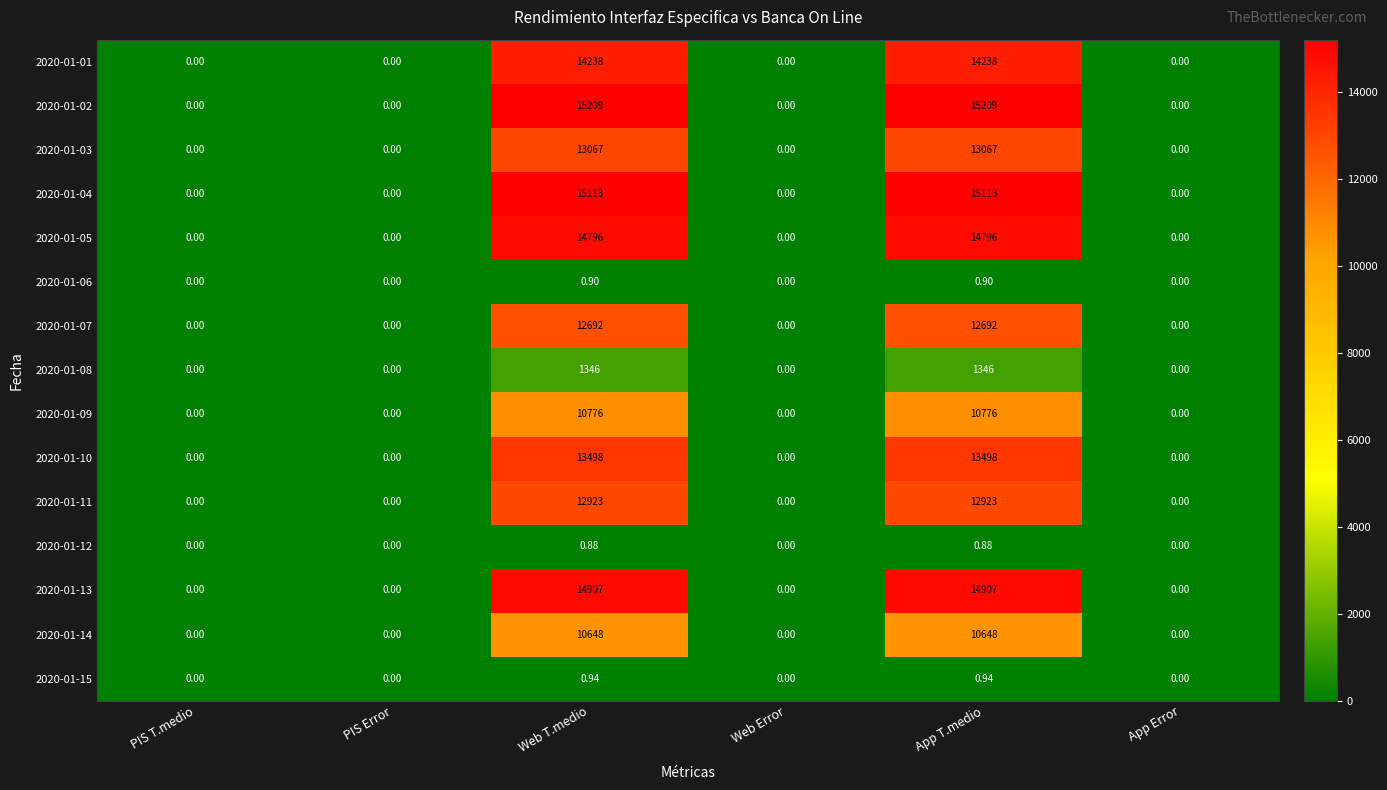

Reading right to left, what are all the values shown in this chart?

2020-01-01: App Error=0.0	App T.medio=14238.0	Web Error=0.0	Web T.medio=14238.0	PIS Error=0.0	PIS T.medio=0.0
2020-01-02: App Error=0.0	App T.medio=15209.0	Web Error=0.0	Web T.medio=15209.0	PIS Error=0.0	PIS T.medio=0.0
2020-01-03: App Error=0.0	App T.medio=13067.0	Web Error=0.0	Web T.medio=13067.0	PIS Error=0.0	PIS T.medio=0.0
2020-01-04: App Error=0.0	App T.medio=15113.0	Web Error=0.0	Web T.medio=15113.0	PIS Error=0.0	PIS T.medio=0.0
2020-01-05: App Error=0.0	App T.medio=14796.0	Web Error=0.0	Web T.medio=14796.0	PIS Error=0.0	PIS T.medio=0.0
2020-01-06: App Error=0.0	App T.medio=0.9	Web Error=0.0	Web T.medio=0.9	PIS Error=0.0	PIS T.medio=0.0
2020-01-07: App Error=0.0	App T.medio=12692.0	Web Error=0.0	Web T.medio=12692.0	PIS Error=0.0	PIS T.medio=0.0
2020-01-08: App Error=0.0	App T.medio=1346.0	Web Error=0.0	Web T.medio=1346.0	PIS Error=0.0	PIS T.medio=0.0
2020-01-09: App Error=0.0	App T.medio=10776.0	Web Error=0.0	Web T.medio=10776.0	PIS Error=0.0	PIS T.medio=0.0
2020-01-10: App Error=0.0	App T.medio=13498.0	Web Error=0.0	Web T.medio=13498.0	PIS Error=0.0	PIS T.medio=0.0
2020-01-11: App Error=0.0	App T.medio=12923.0	Web Error=0.0	Web T.medio=12923.0	PIS Error=0.0	PIS T.medio=0.0
2020-01-12: App Error=0.0	App T.medio=0.9	Web Error=0.0	Web T.medio=0.9	PIS Error=0.0	PIS T.medio=0.0
2020-01-13: App Error=0.0	App T.medio=14907.0	Web Error=0.0	Web T.medio=14907.0	PIS Error=0.0	PIS T.medio=0.0
2020-01-14: App Error=0.0	App T.medio=10648.0	Web Error=0.0	Web T.medio=10648.0	PIS Error=0.0	PIS T.medio=0.0
2020-01-15: App Error=0.0	App T.medio=0.9	Web Error=0.0	Web T.medio=0.9	PIS Error=0.0	PIS T.medio=0.0